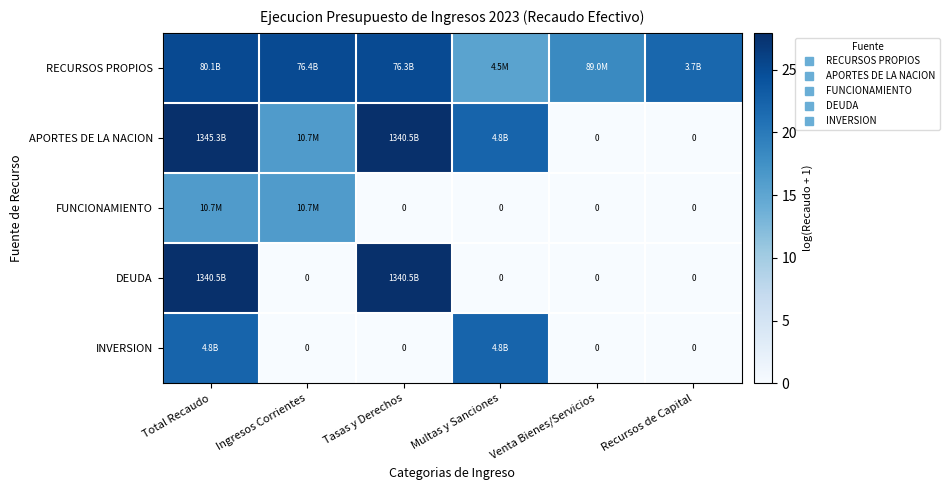

What is the sum of the RECURSOS PROPIOS values at Ingresos Corrientes and Recursos de Capital?

47.1